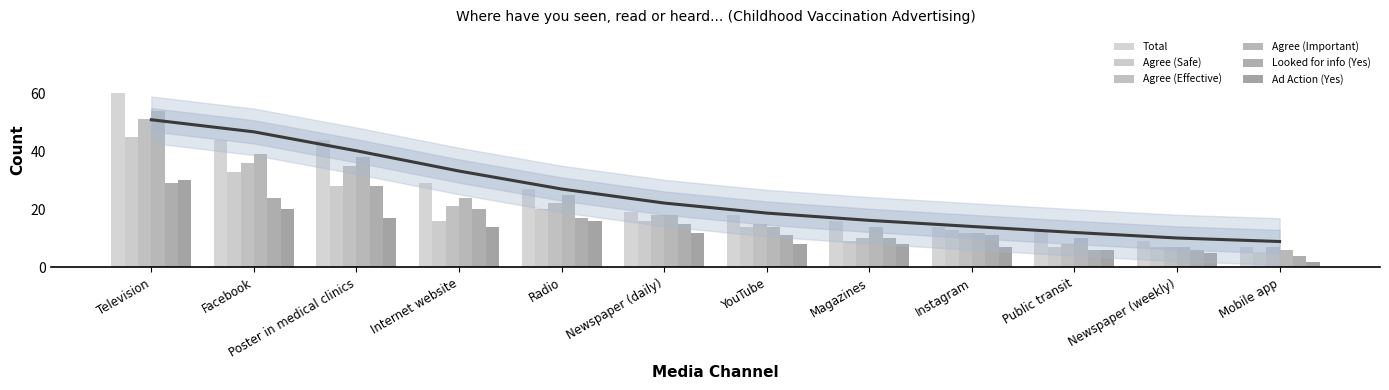

The value of Looked for info (Yes) at Newspaper (weekly) is 6. True or false?

True